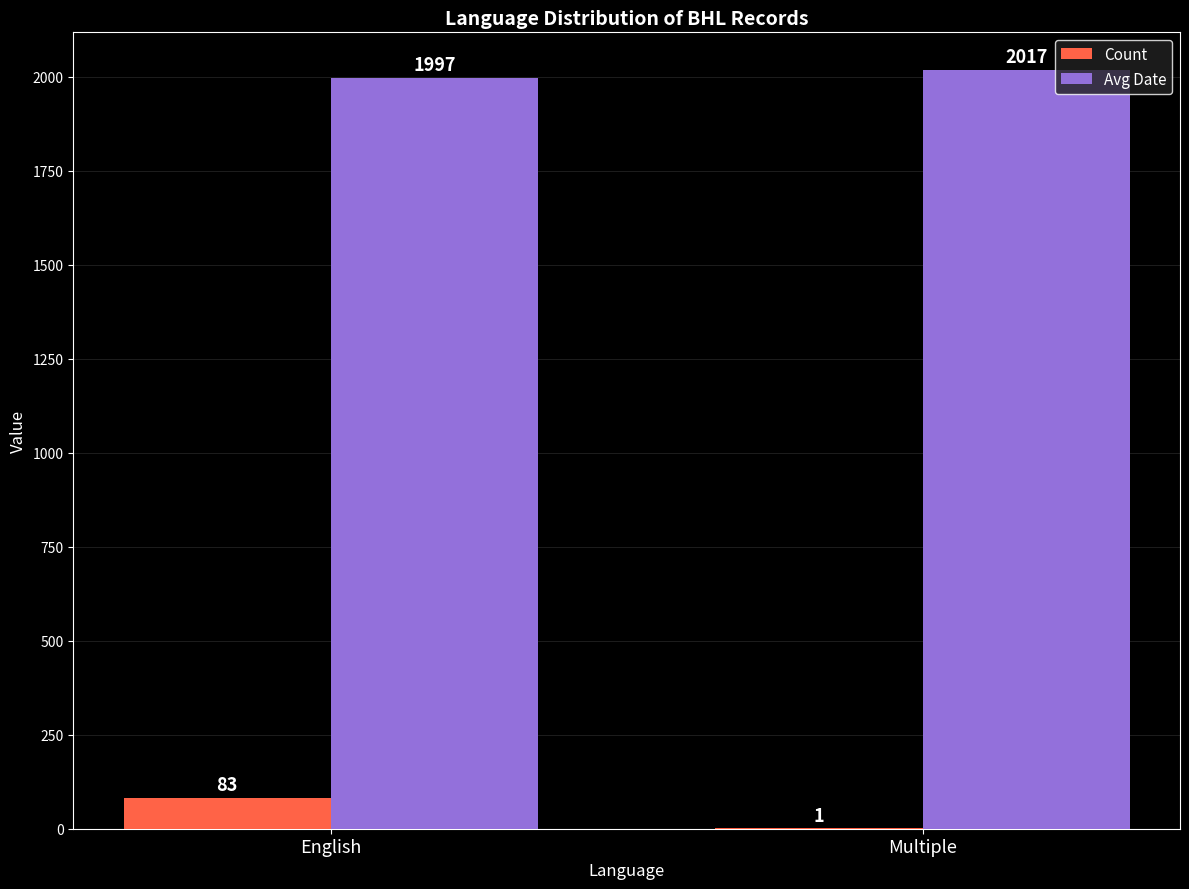

Reading left to right, what are all the values shown in this chart?

Count: 83	1
Avg Date: 1997	2017